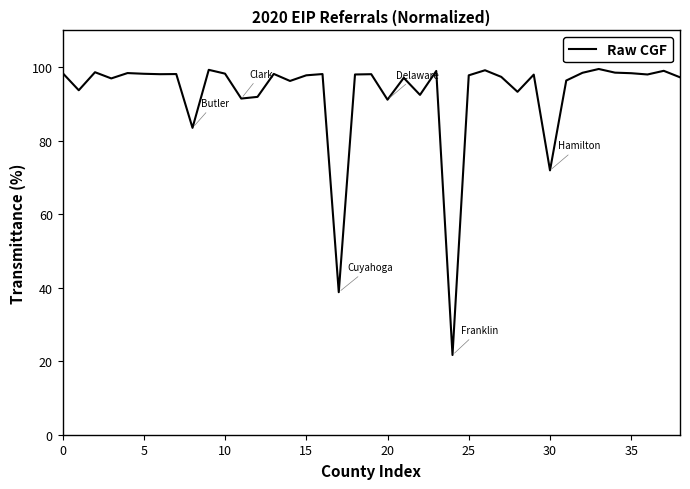

What is the difference between the maximum and minimum values?

77.8